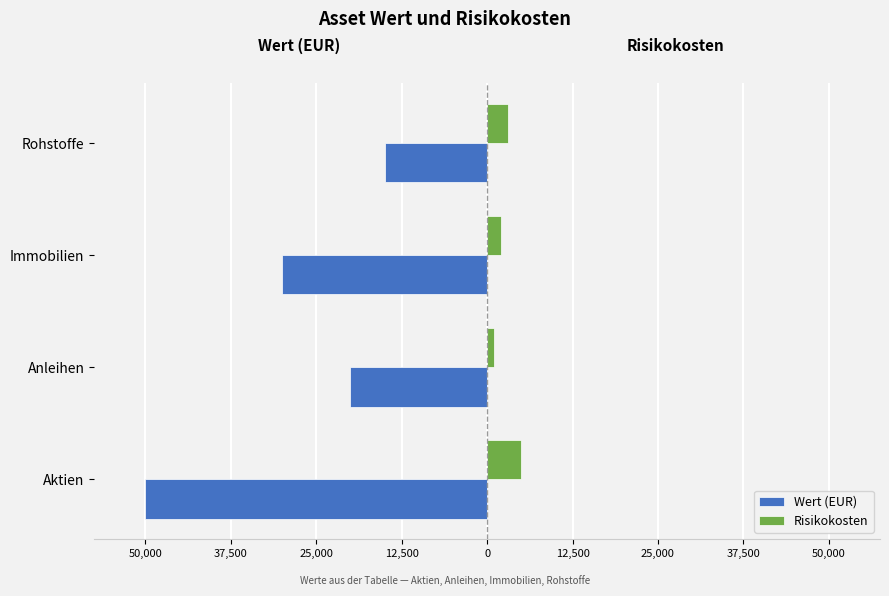

What are all the series names shown in the legend?

Wert (EUR), Risikokosten